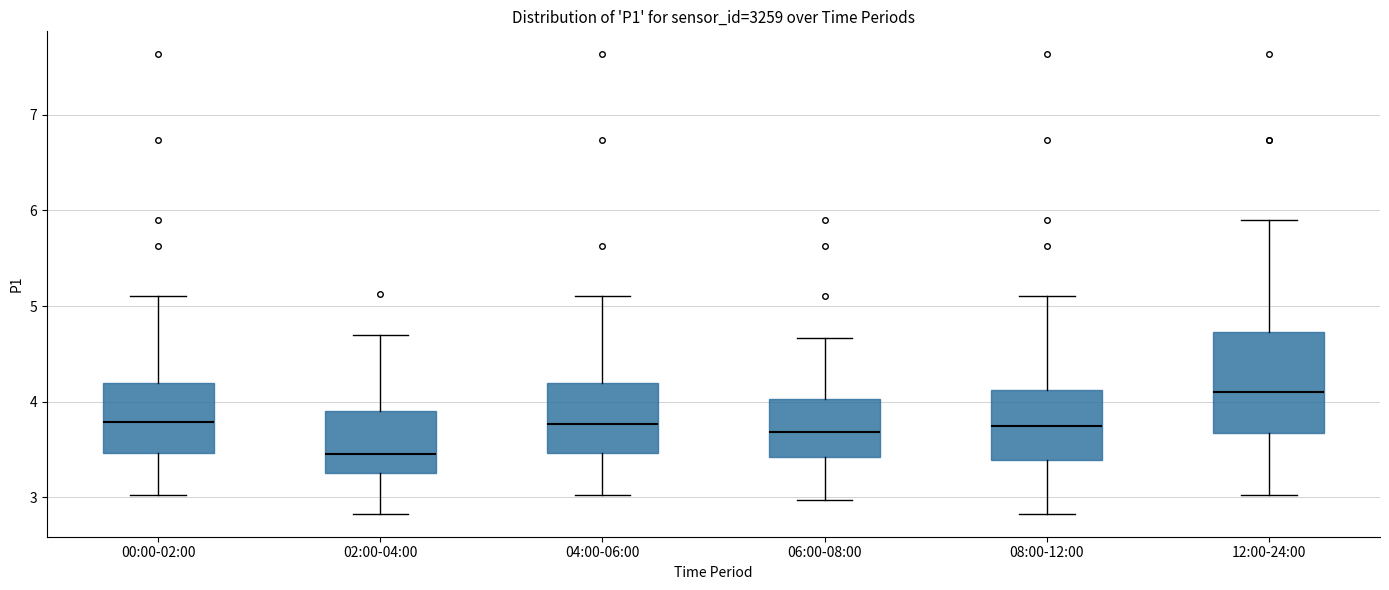

Reading left to right, read every box against the y-axis: the position of its median line, the range the box covers, and the ends of its whiskers. The values are not printed on the chart, so give them approximately, as read against the axis.

00:00-02:00: median 3.8, box 3.5 to 4.2, whiskers 3.0 to 5.1
02:00-04:00: median 3.5, box 3.3 to 3.9, whiskers 2.8 to 4.7
04:00-06:00: median 3.8, box 3.5 to 4.2, whiskers 3.0 to 5.1
06:00-08:00: median 3.7, box 3.4 to 4.0, whiskers 3.0 to 4.7
08:00-12:00: median 3.8, box 3.4 to 4.1, whiskers 2.8 to 5.1
12:00-24:00: median 4.1, box 3.7 to 4.7, whiskers 3.0 to 5.9